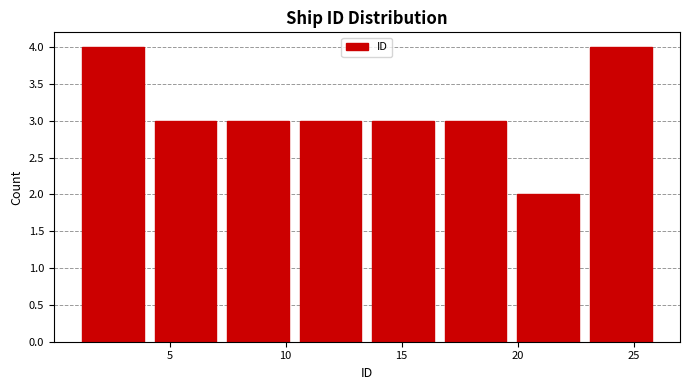

Reading left to right, transcribe this chart: for each bar, give the range it covers on the x-axis and its height. Neither the bar edges nor the heights are printed on the chart, so give them approximately, as read against the axes.

1.0 to 4.0: 4
4.0 to 7.5: 3
7.5 to 10.5: 3
10.5 to 13.5: 3
13.5 to 16.5: 3
16.5 to 20.0: 3
20.0 to 23.0: 2
23.0 to 26.0: 4